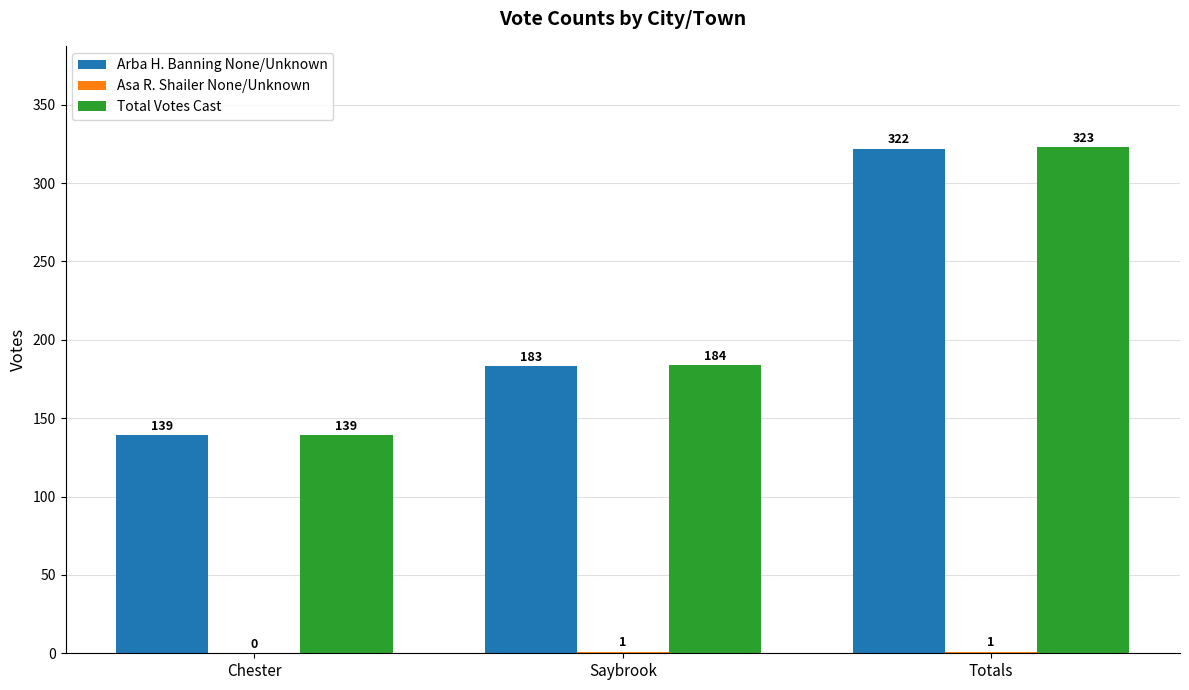

Is it true that Arba H. Banning None/Unknown equals 52 at Chester?

False